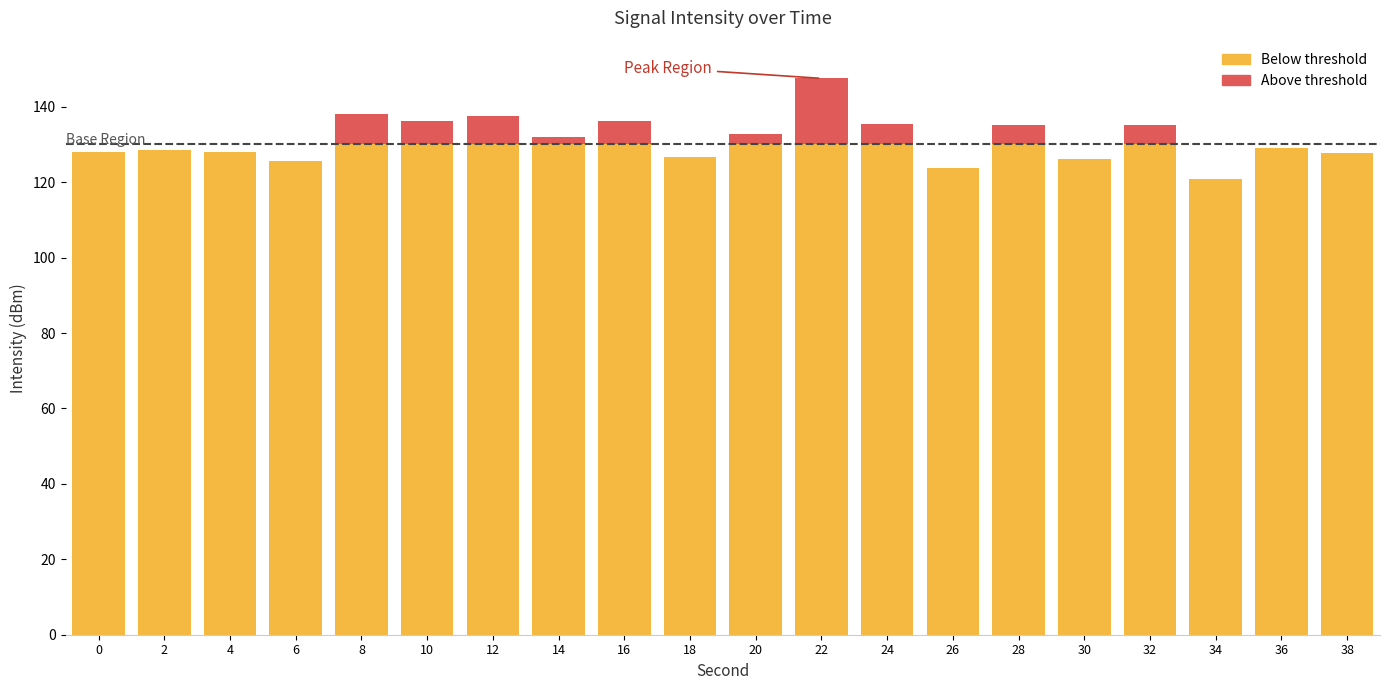

What is the total value across all series at 10?

136.3